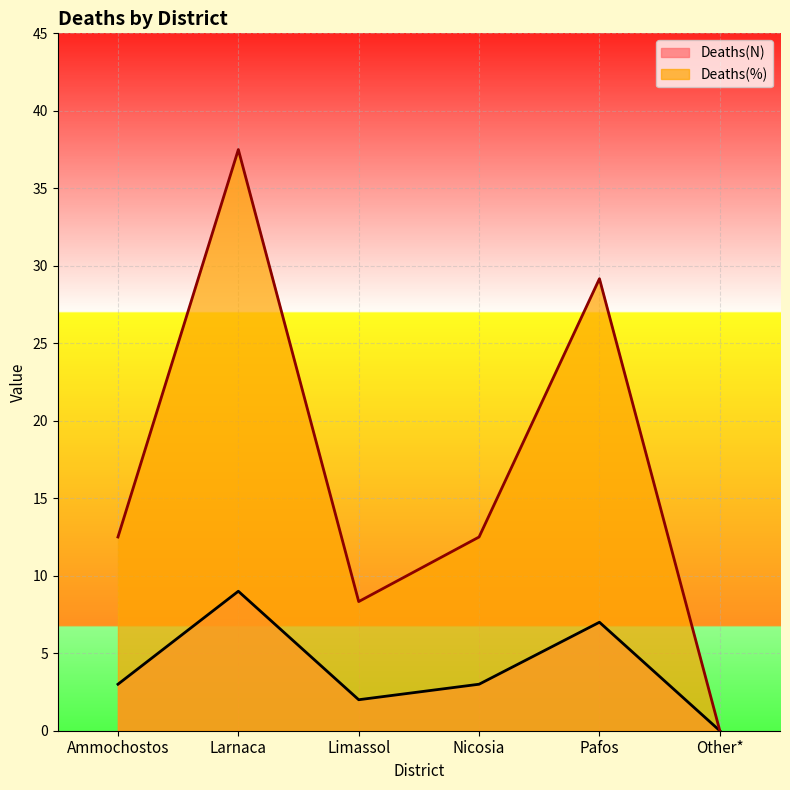

What is the difference between the Deaths(N) values at Limassol and Larnaca?

7.0